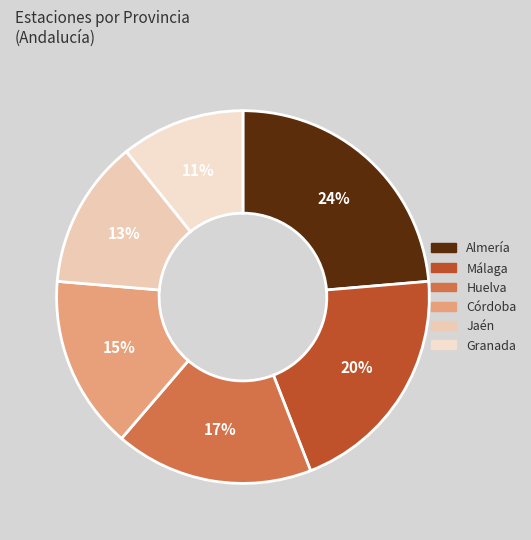

Combined, do Granada and Almería account for over 50%?

No